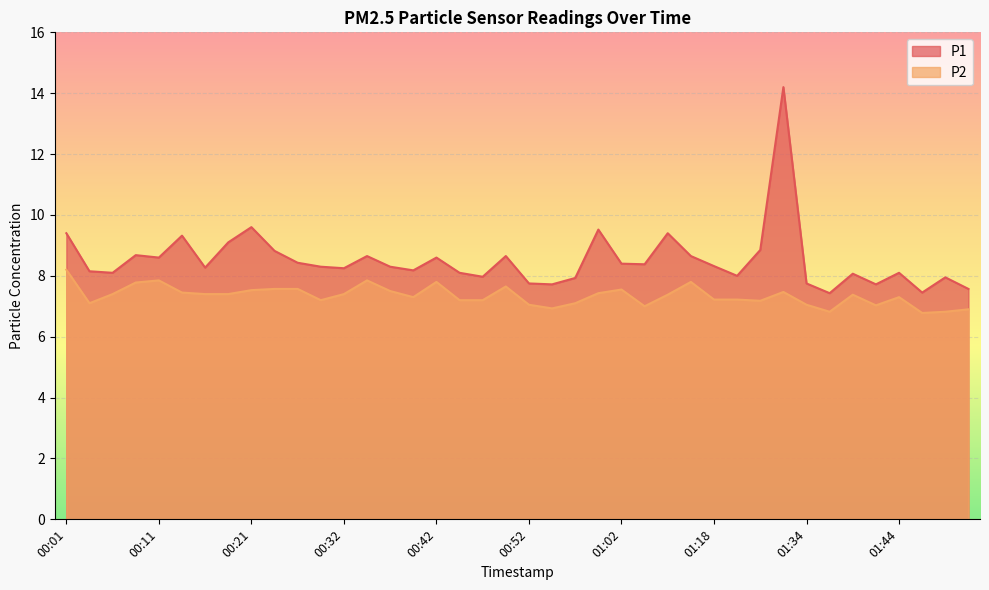

What is the sum of all P2 values?

293.8